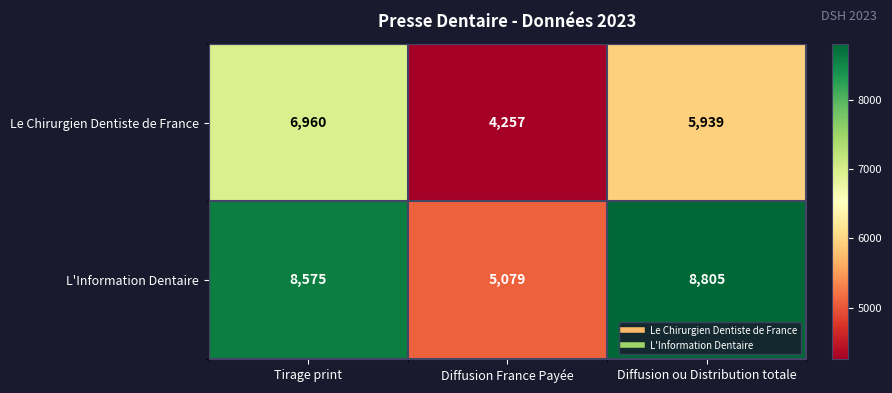

The value of L'Information Dentaire at Tirage print is 8575. True or false?

True